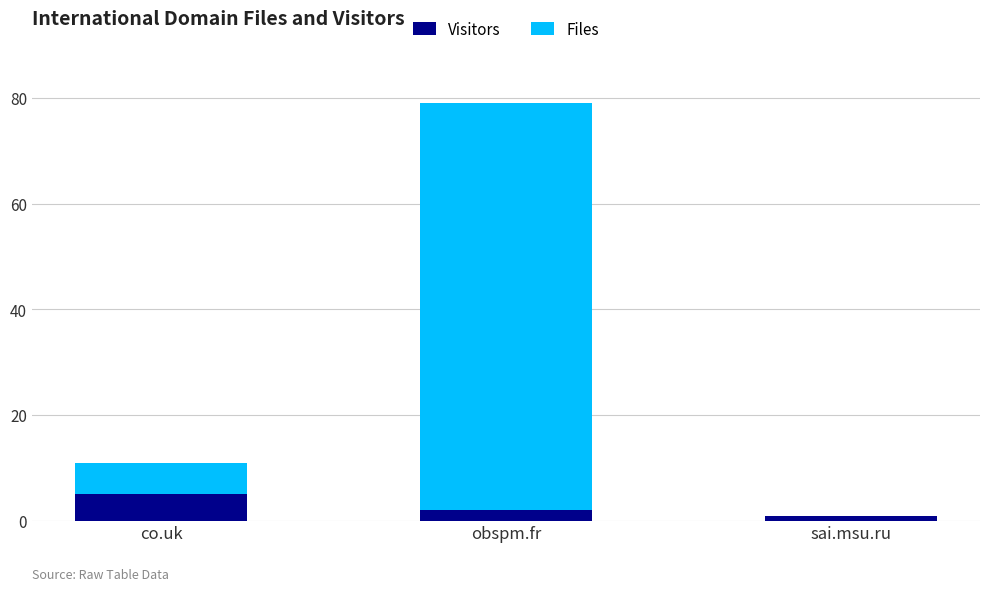

At which label does Visitors reach its peak?

co.uk